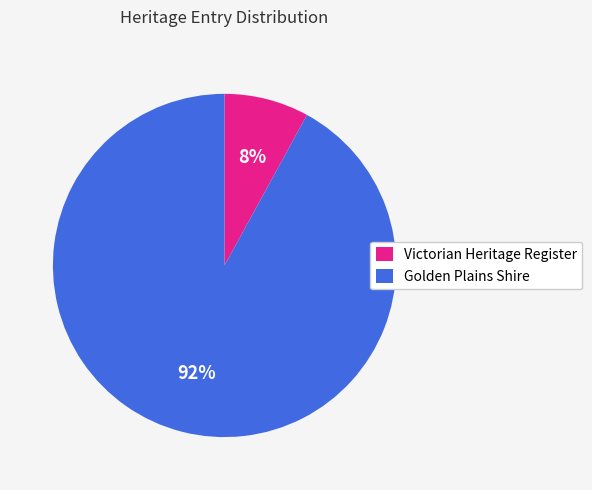

The Golden Plains Shire slice represents 92% of the pie. True or false?

True